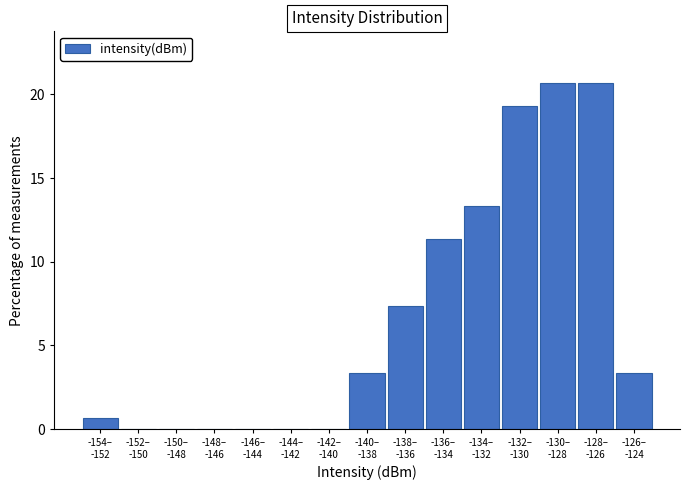

What is the greatest value displayed?

20.7